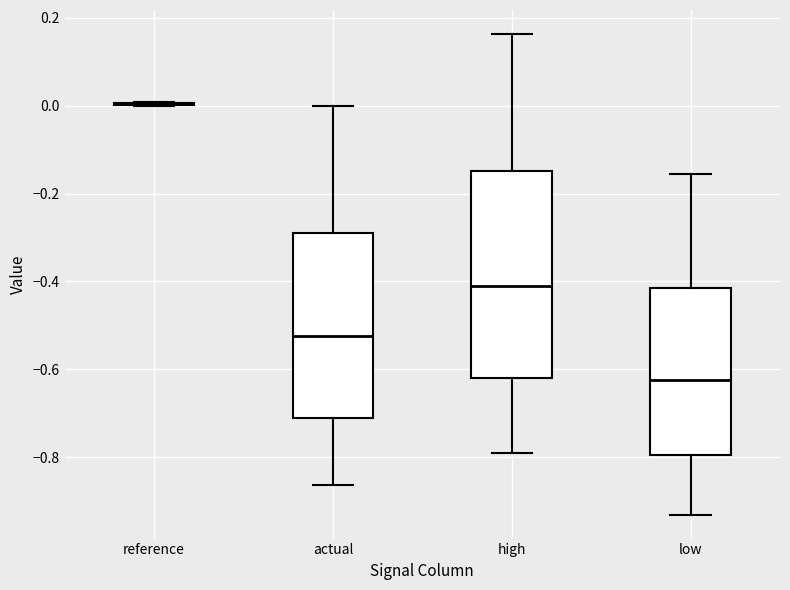

Where is the lower edge of the box for high on the y-axis? The values are not printed on the chart, so give them approximately, as read against the axis.

-0.62